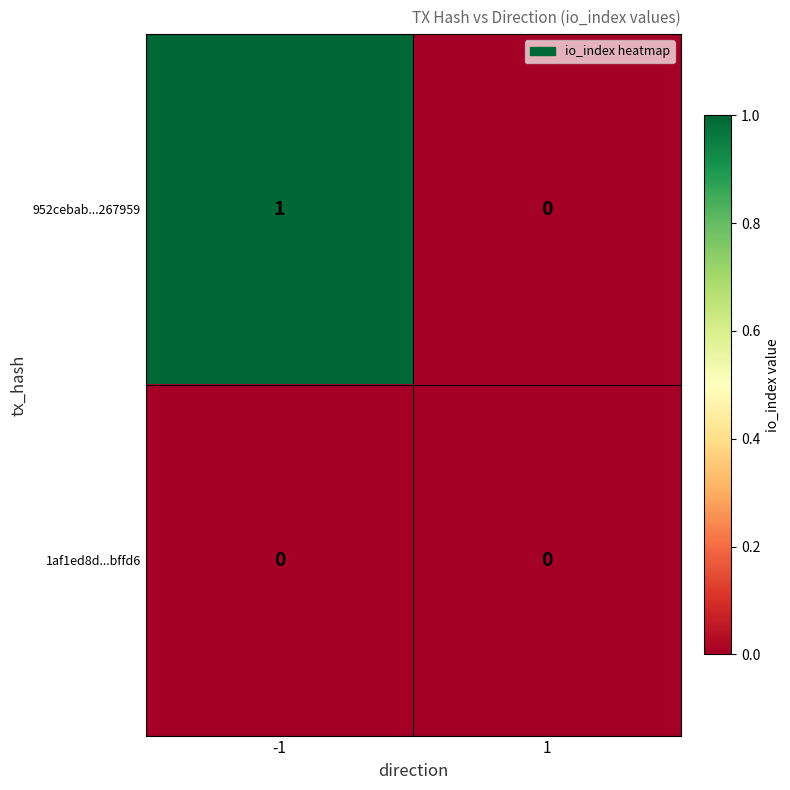

Reading left to right, transcribe all the data shown in this chart.

952cebab...267959: 1	0
1af1ed8d...bffd6: 0	0